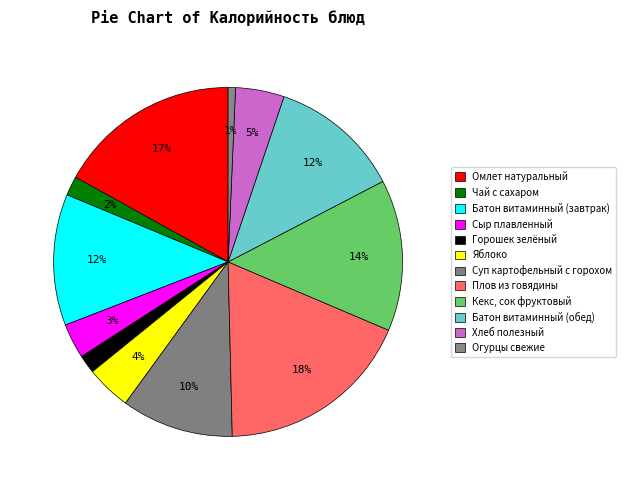

Count the number of slices in the pie.

12